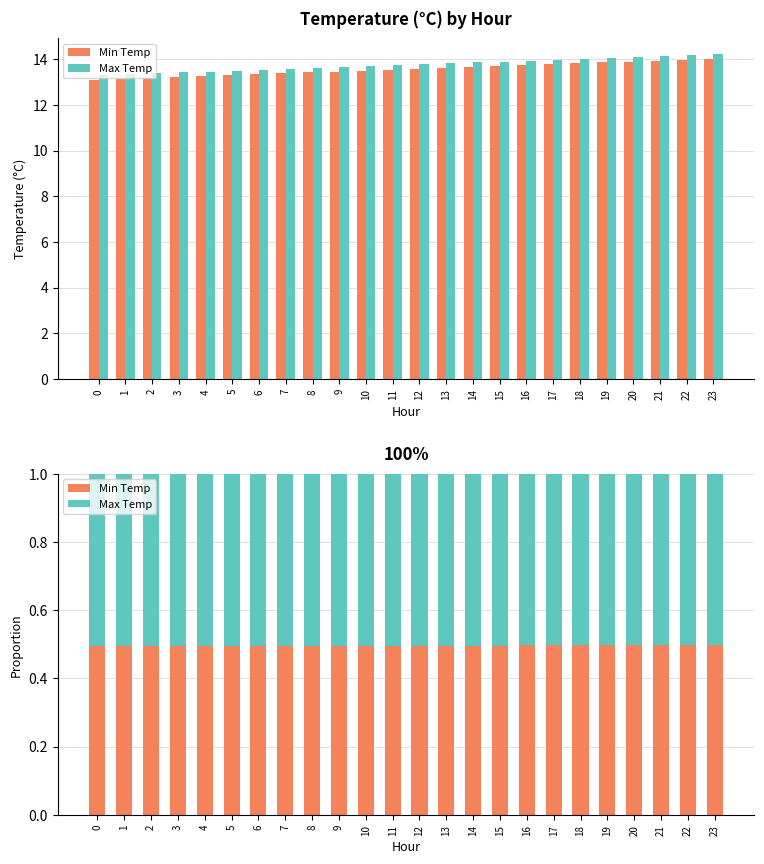

How many Max Temp values are between 0 and 1?

24